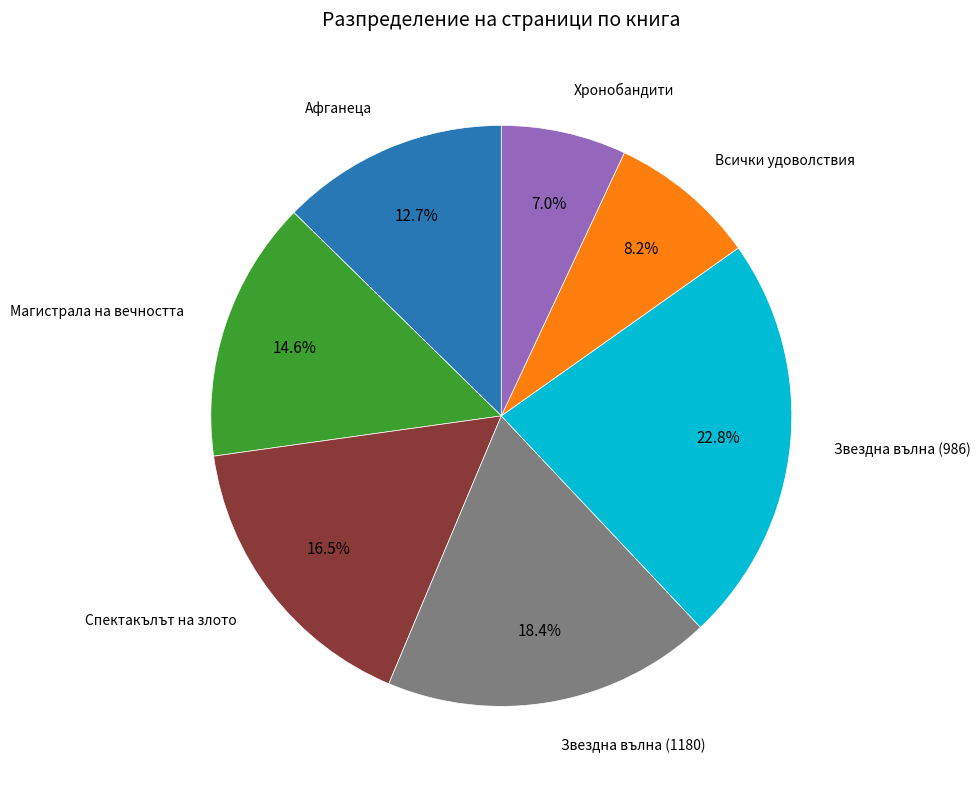

To the nearest percent, what is the difference between the largest and smallest slice percentages?

16%